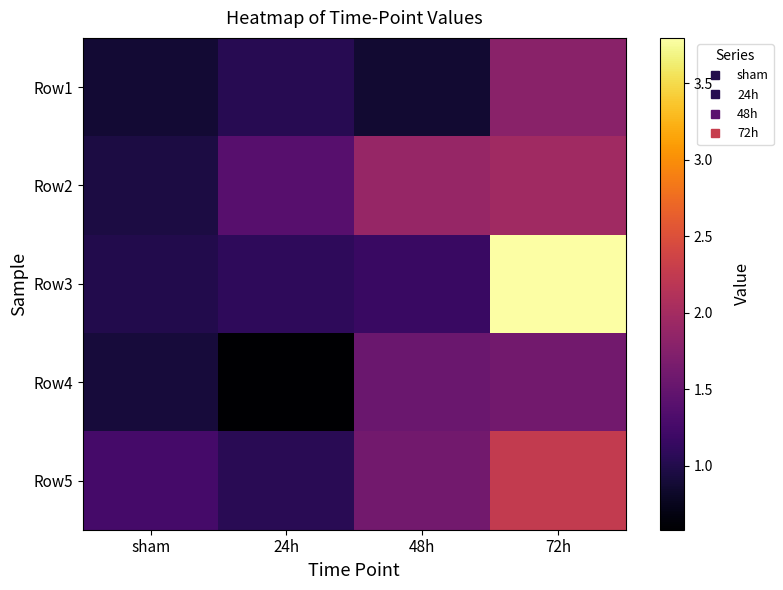

Which series has the widest spread of values?

Row3